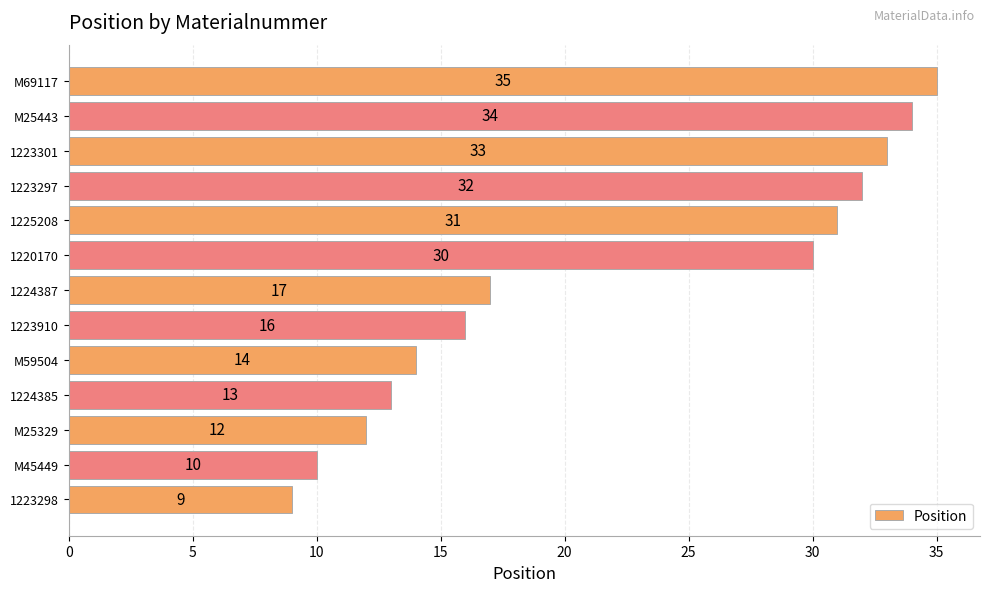

Is it true that the value at 1224387 is 17?

True